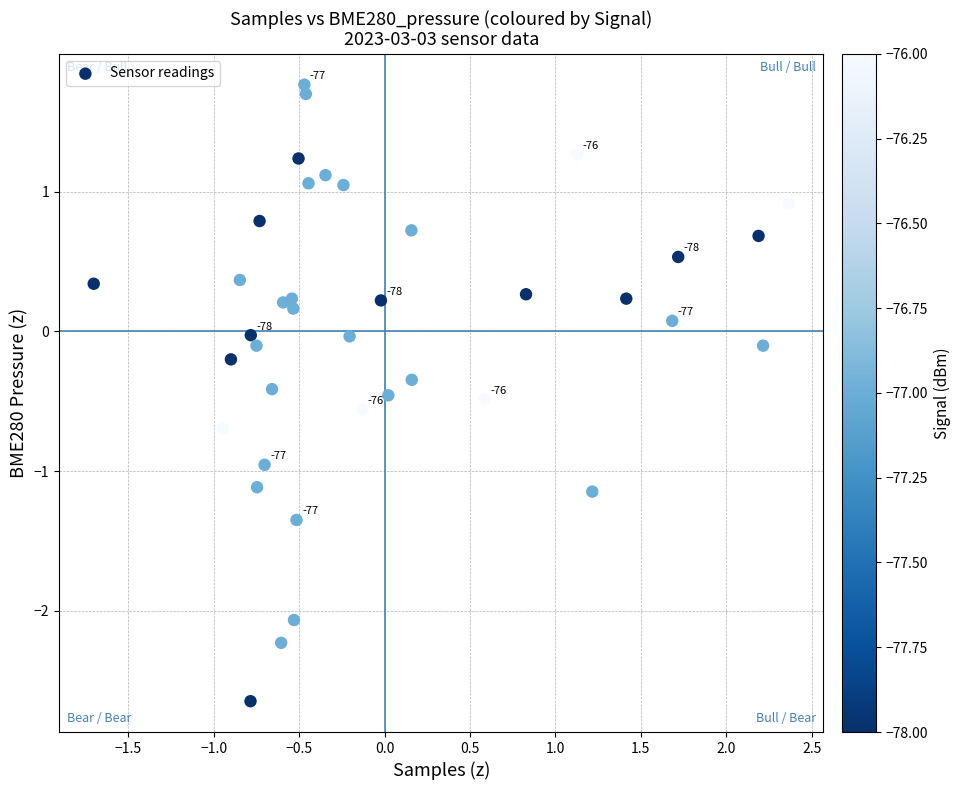

What is the range of X values (max minus min)?

4.1